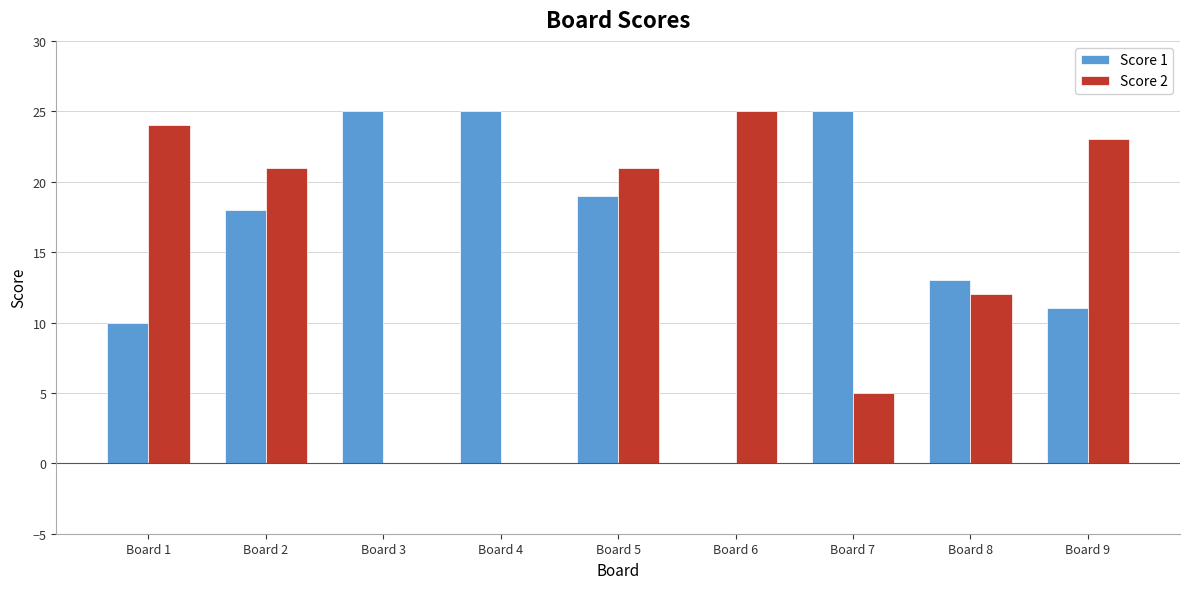

What is the total value across all series at Board 5?

40